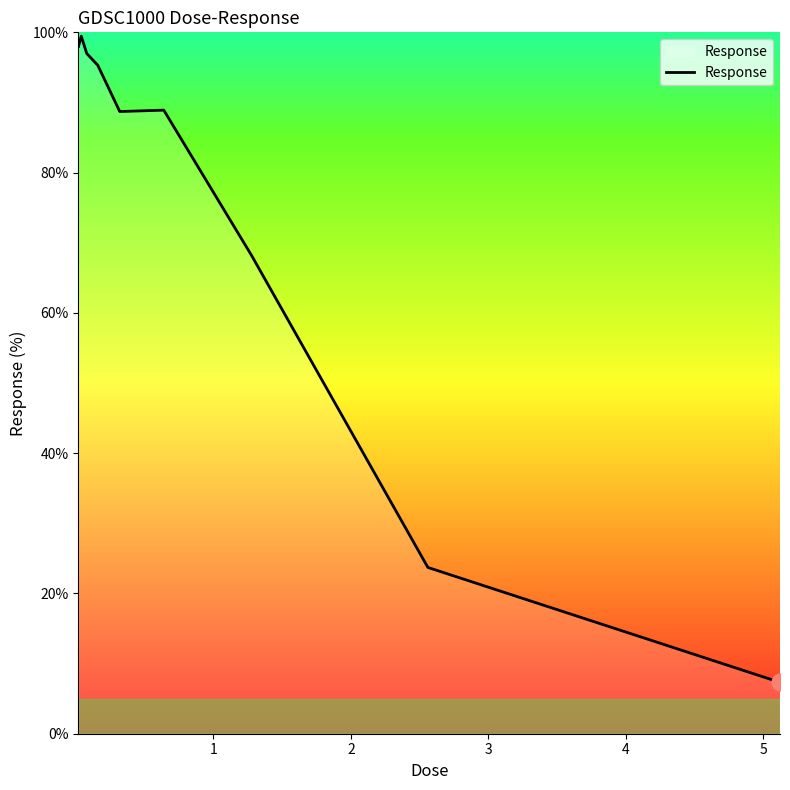

True or false: there are more than 0 points higher than both neighbors.

True